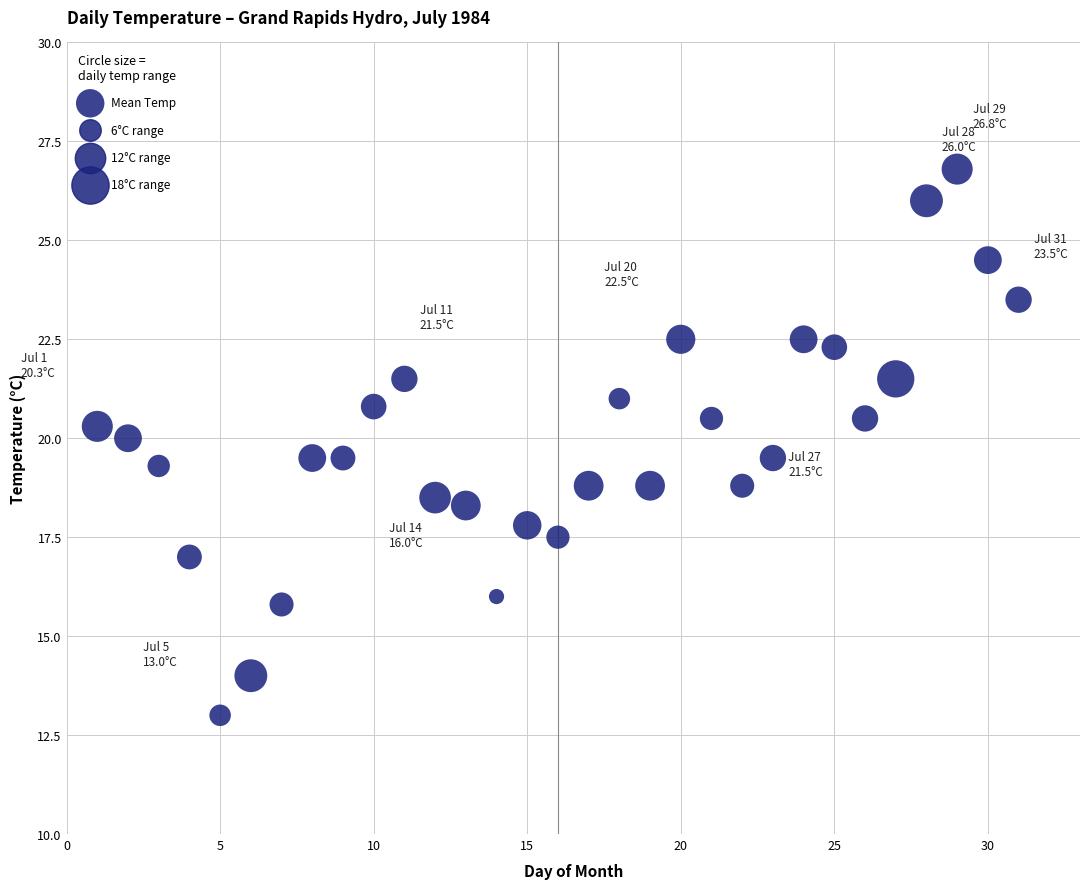

What is the range of Y values (max minus min)?

13.8